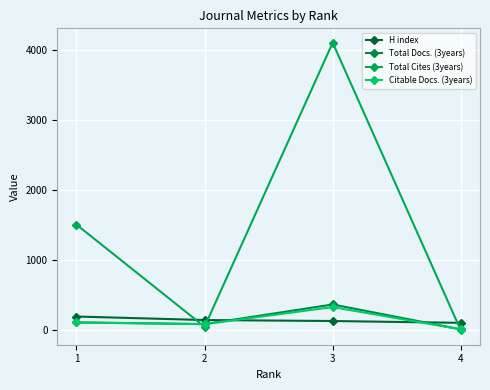

What is the difference between the maximum and second lowest values in the Total Cites (3years) series?

4052